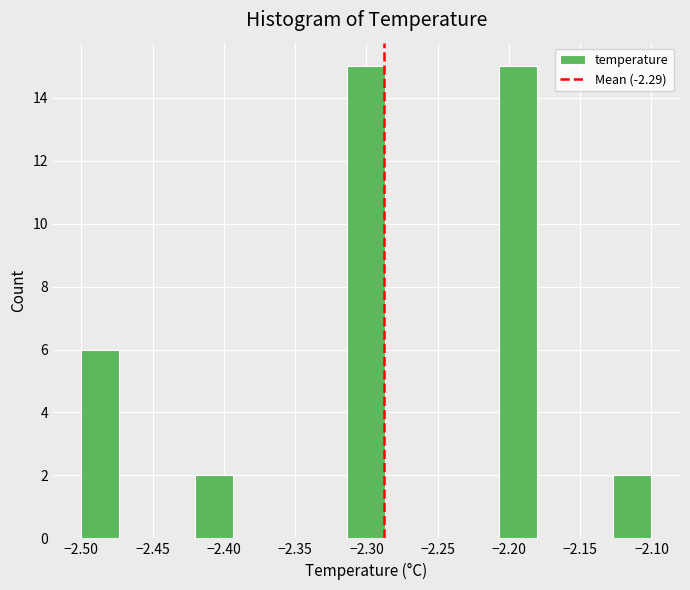

Reading left to right, list every bar in this chart as the range it spans on the x-axis followed by its height. Neither the bar edges nor the heights are printed on the chart, so give them approximately, as read against the axes.

-2.500 to -2.475: 6
-2.475 to -2.445: 0
-2.445 to -2.420: 0
-2.420 to -2.395: 2
-2.395 to -2.365: 0
-2.365 to -2.340: 0
-2.340 to -2.315: 0
-2.315 to -2.285: 15
-2.285 to -2.260: 0
-2.260 to -2.235: 0
-2.235 to -2.205: 0
-2.205 to -2.180: 15
-2.180 to -2.155: 0
-2.155 to -2.125: 0
-2.125 to -2.100: 2